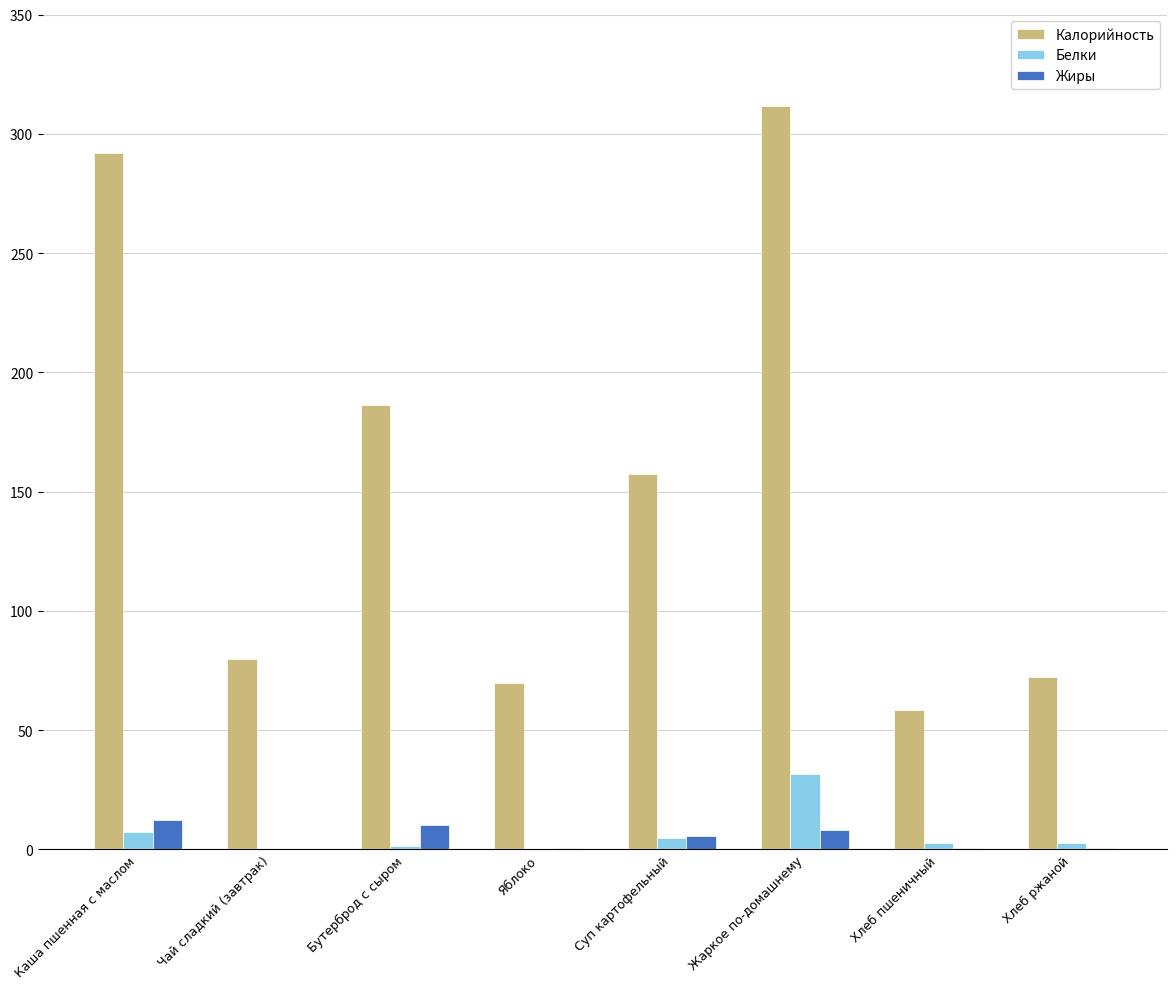

How many values in the Жиры series exceed 5?

4